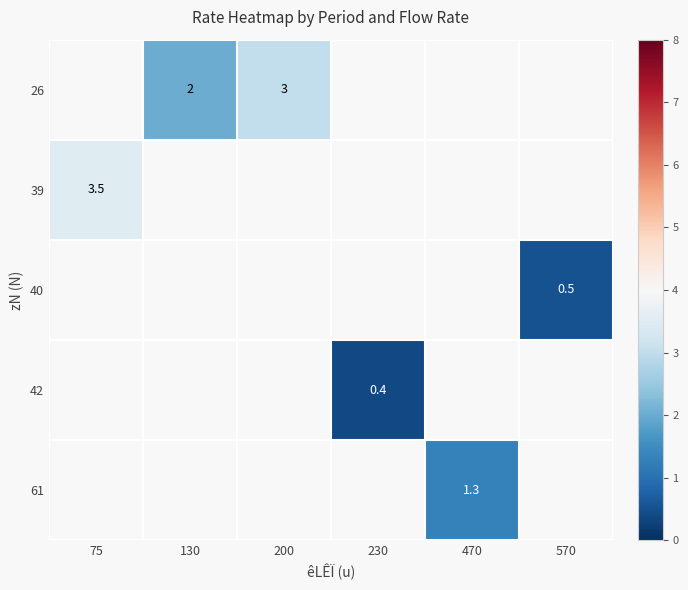

What is the highest value of the row_1 series?

3.5